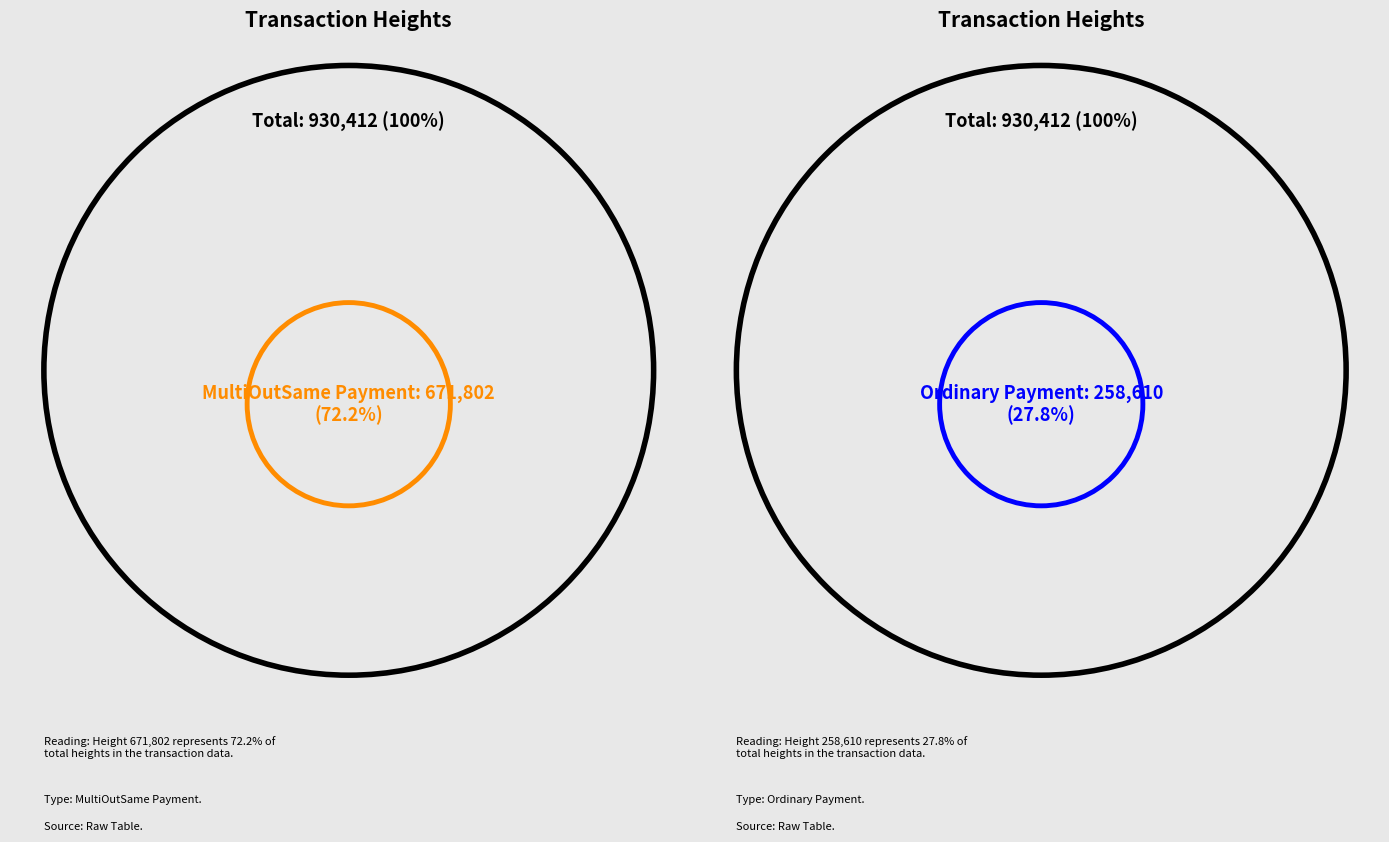

Rank the categories by value from highest to lowest.

671802, 258610